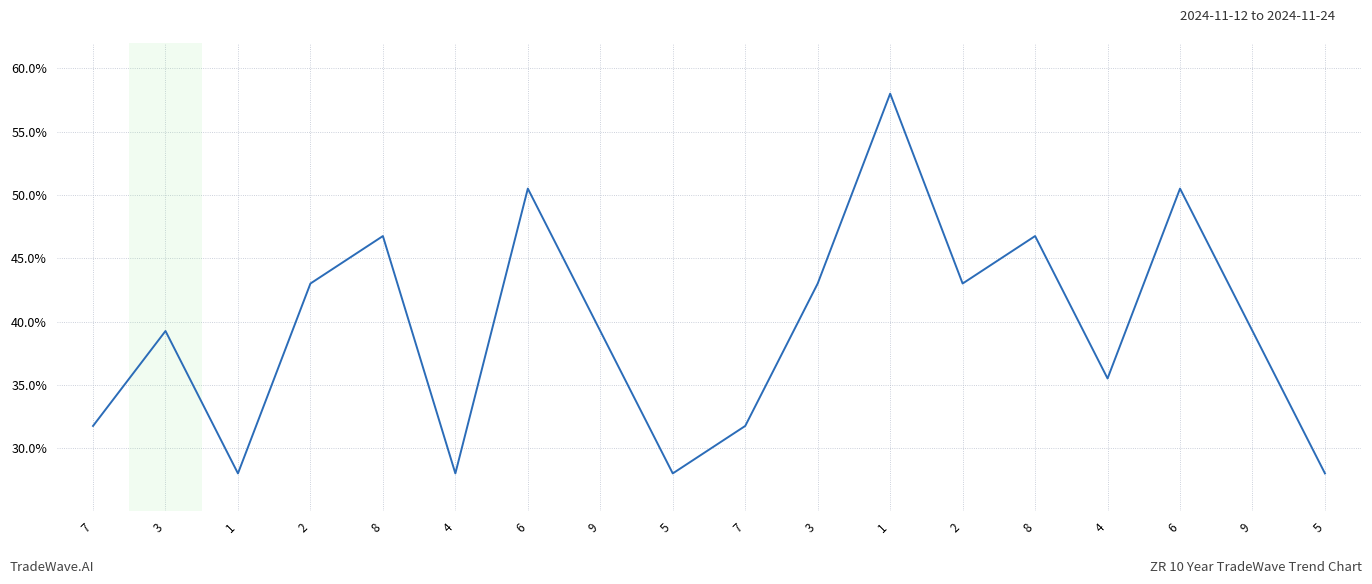

Reading left to right, extract all data points from this chart.

31.8	39.2	28.0	43.0	46.8	28.0	50.5	39.2	28.0	31.8	43.0	58.0	43.0	46.8	35.5	50.5	39.2	28.0